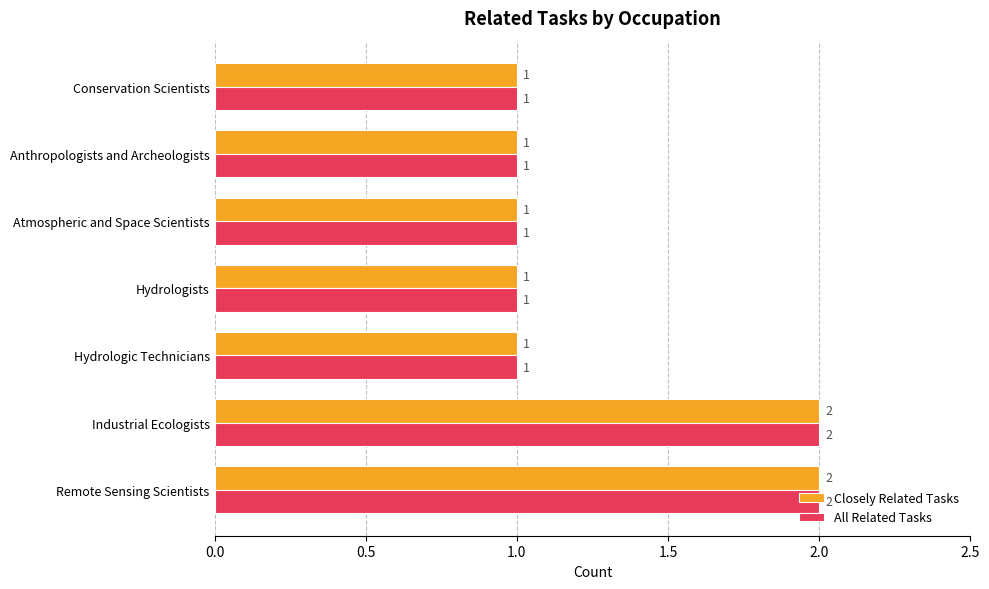

What is the lowest value of the Closely Related Tasks series?

1